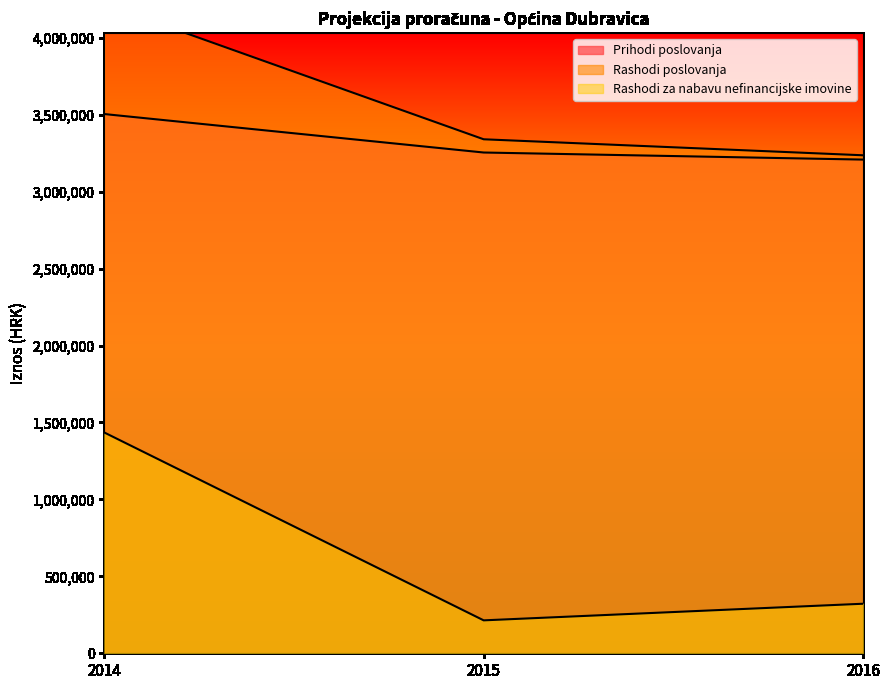

Between 2015 and 2014, which is larger?

2014